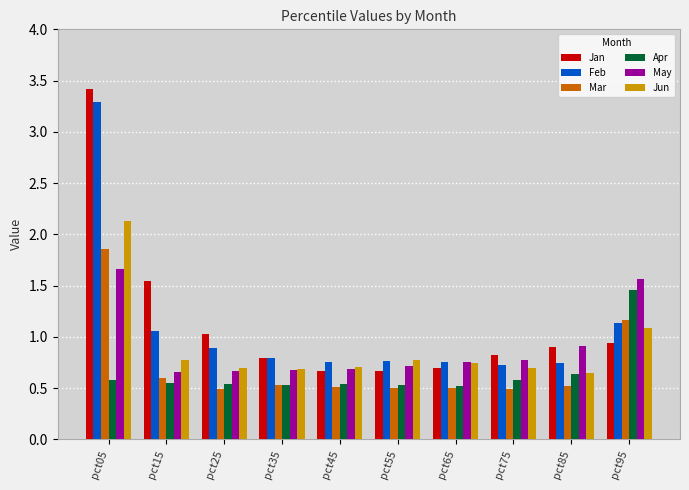

What is the total value across all series at pct15?

5.2